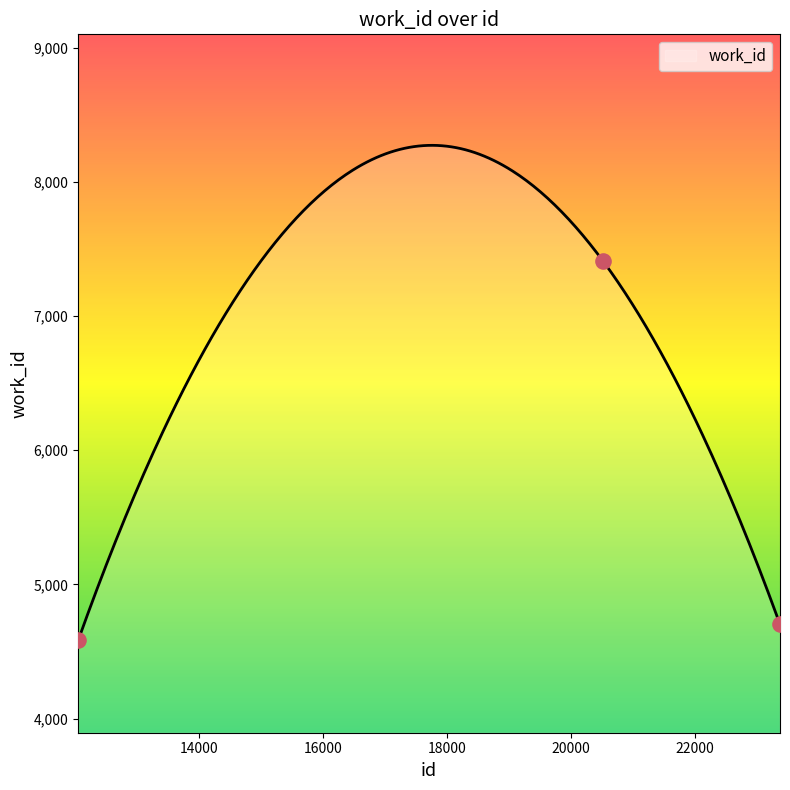

What is the change in value from 20520 to 23371?

-2706